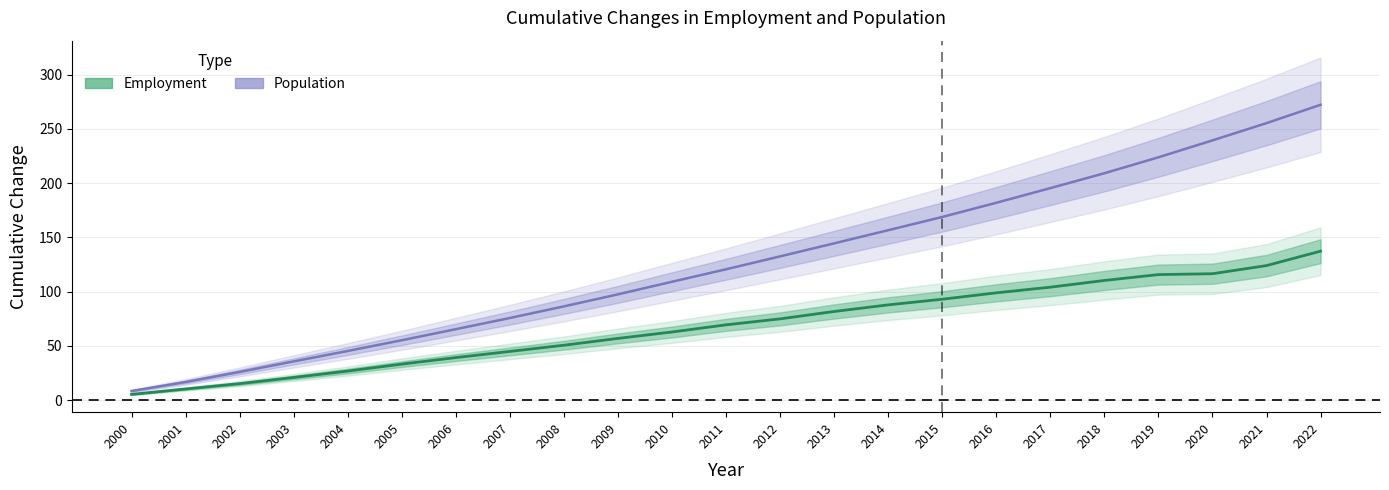

What is the difference between the second highest and minimum values in the Population series?

246.9